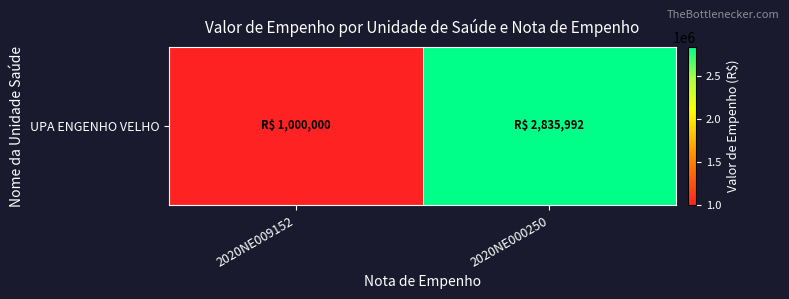

True or false: the data shows 208317.1 at 2020NE009152.

False